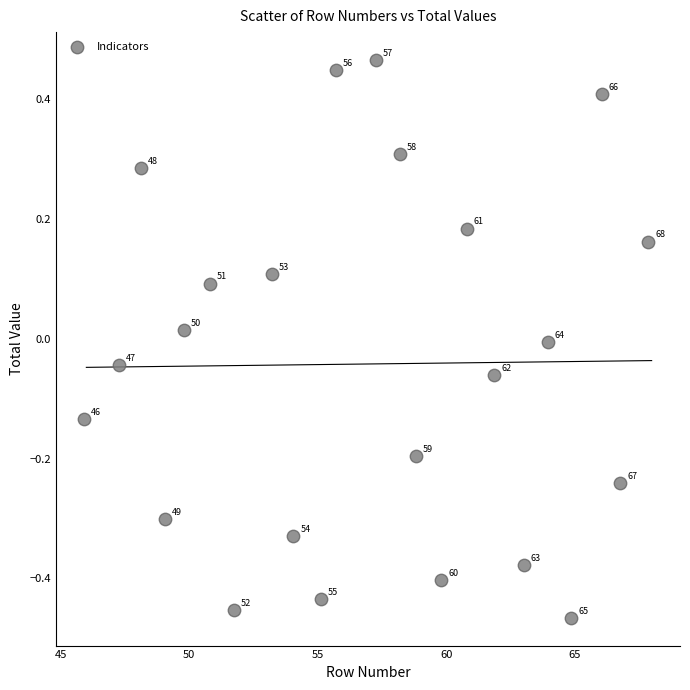

What is the range of Y values (max minus min)?

0.9